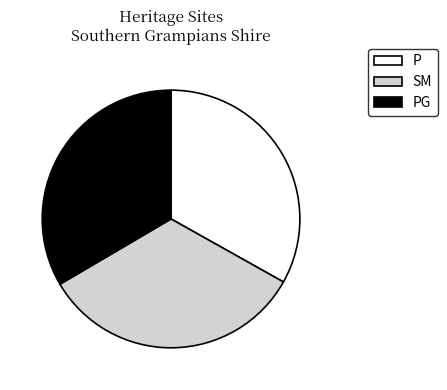

Is there any slice that represents more than half of the pie?

No